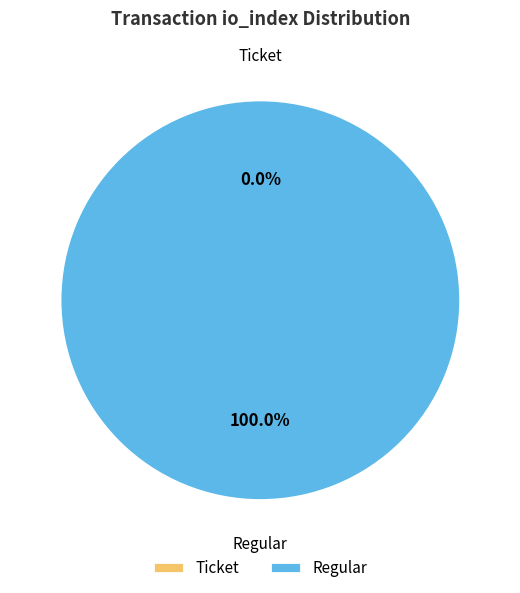

Count the number of slices in the pie.

2